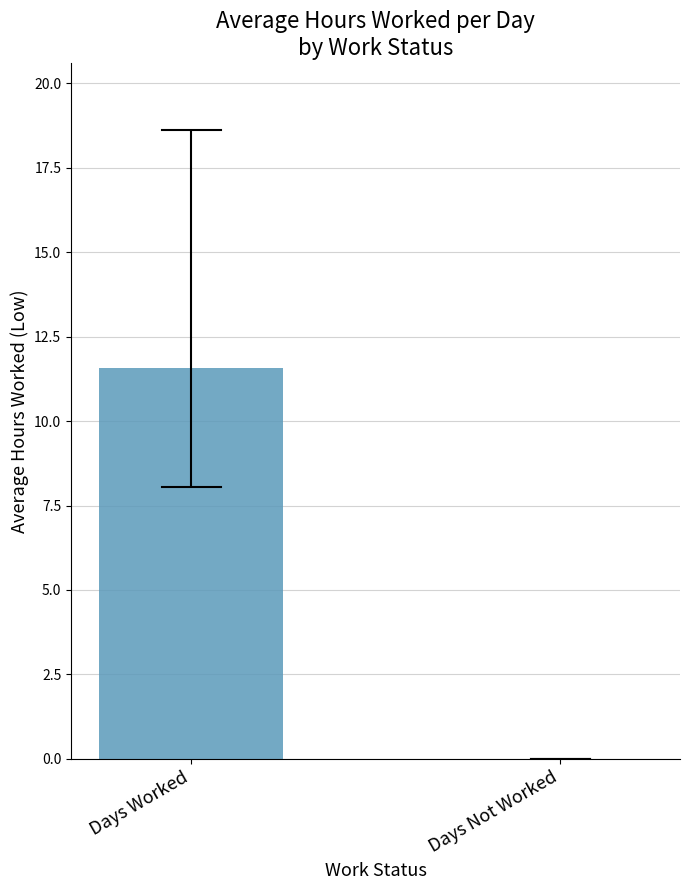

At which label is the value closest to 5?

Days Not Worked